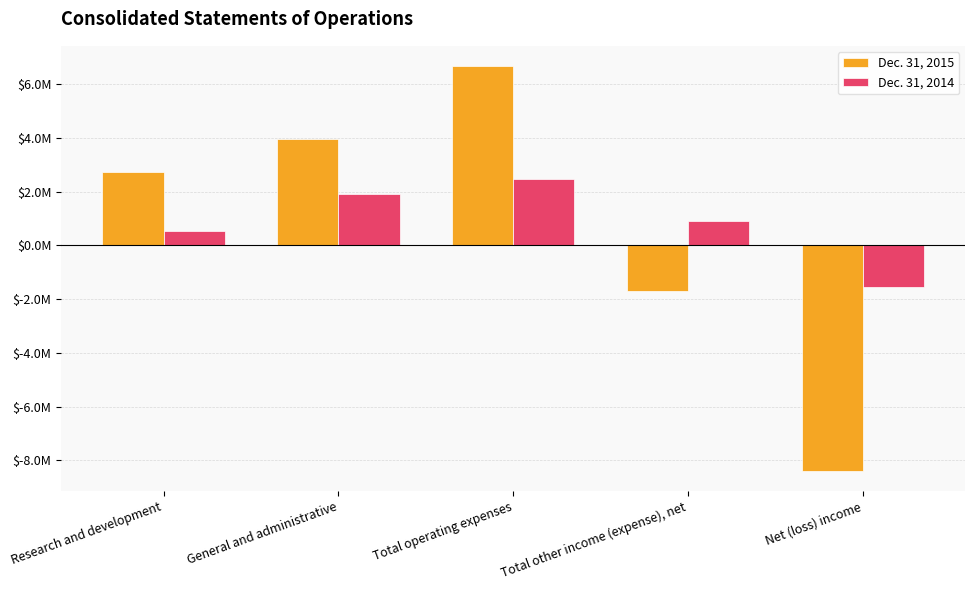

Which series has the largest total across all categories?

Dec. 31, 2014